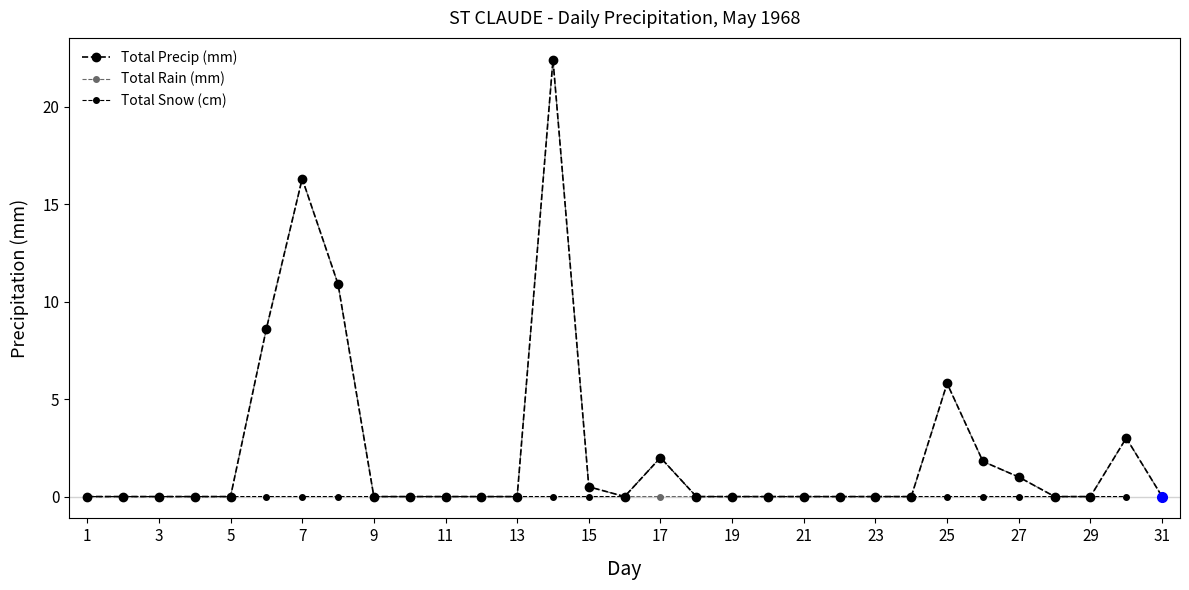

Does the chart have visible grid lines?

No